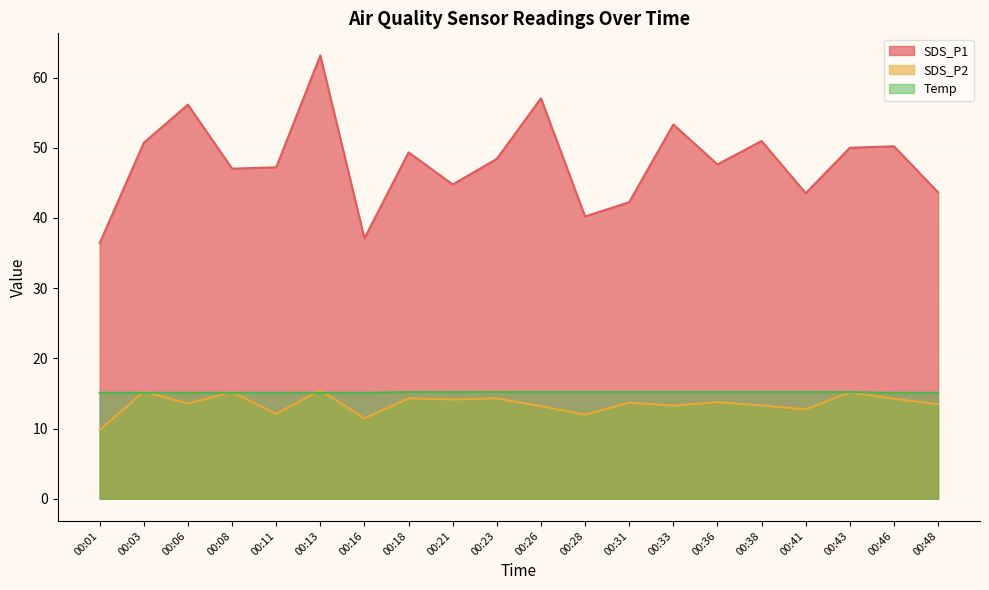

How many lines are shown in the chart?

3